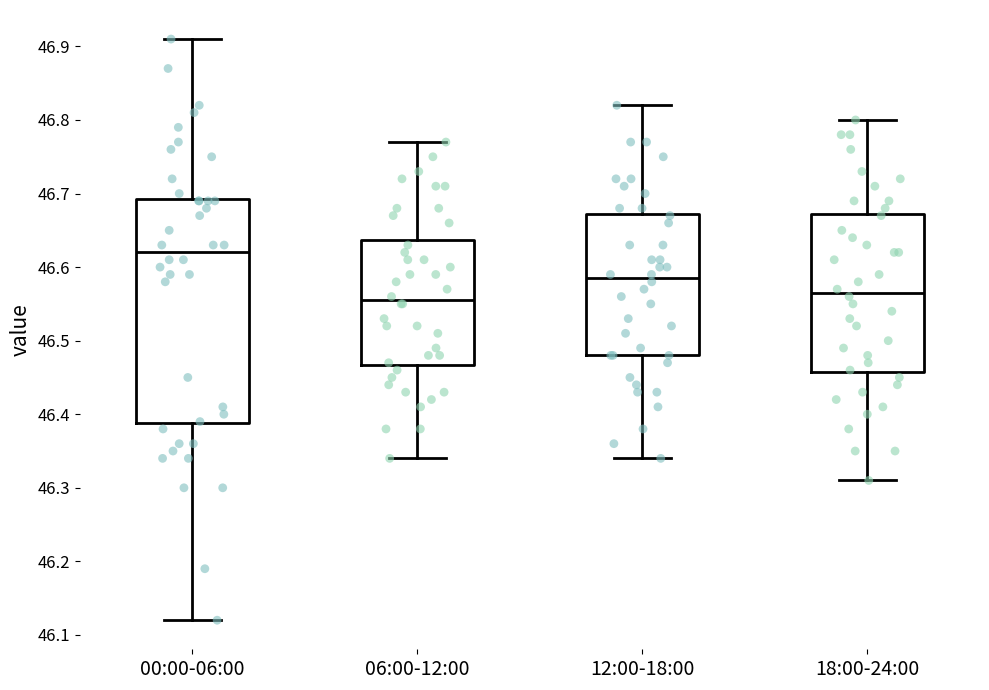

Reading left to right, transcribe this box plot: for each box, give where its median line is, the range the box spans, and where its two whiskers end, as read against the y-axis. The values are not printed on the chart, so give them approximately, as read against the axis.

00:00-06:00: median 46.62, box 46.39 to 46.69, whiskers 46.12 to 46.91
06:00-12:00: median 46.56, box 46.47 to 46.64, whiskers 46.34 to 46.77
12:00-18:00: median 46.59, box 46.48 to 46.67, whiskers 46.34 to 46.82
18:00-24:00: median 46.57, box 46.46 to 46.67, whiskers 46.31 to 46.80